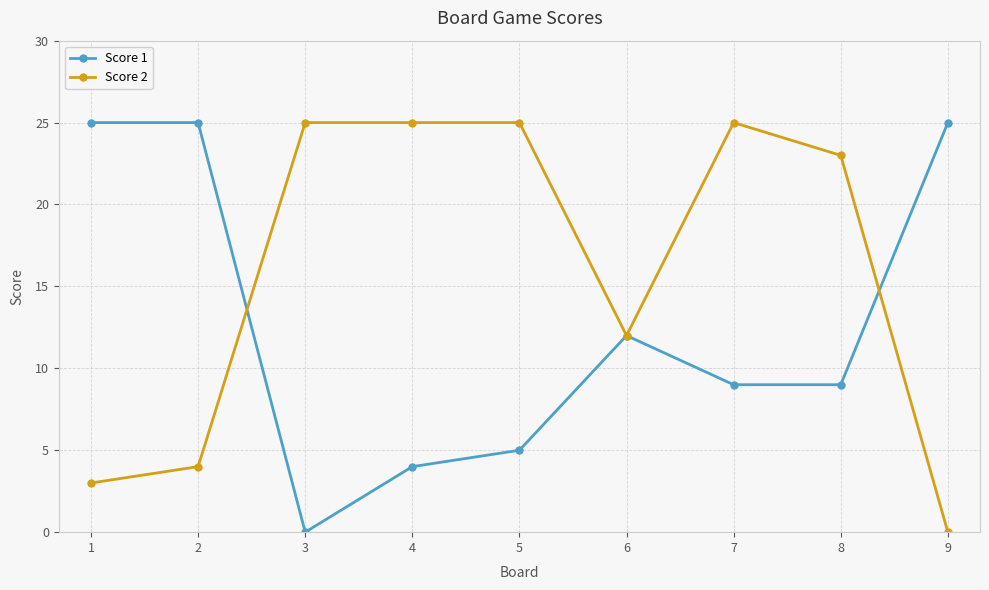

Is it true that Score 1 equals 9 at 7?

True